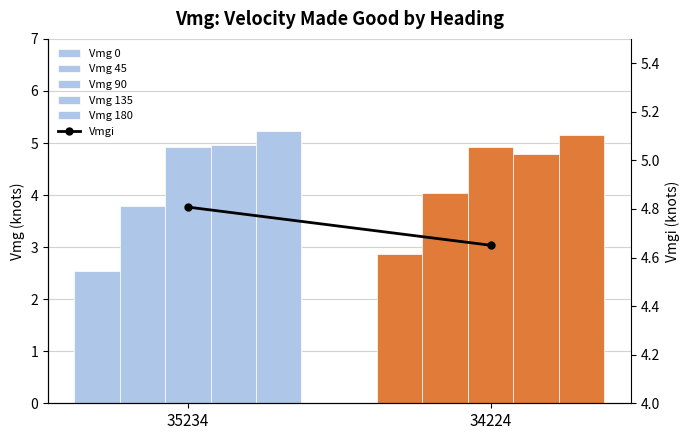

Is the value of Vmg 0 at 35234 greater than the value of Vmgi at 34224?

No